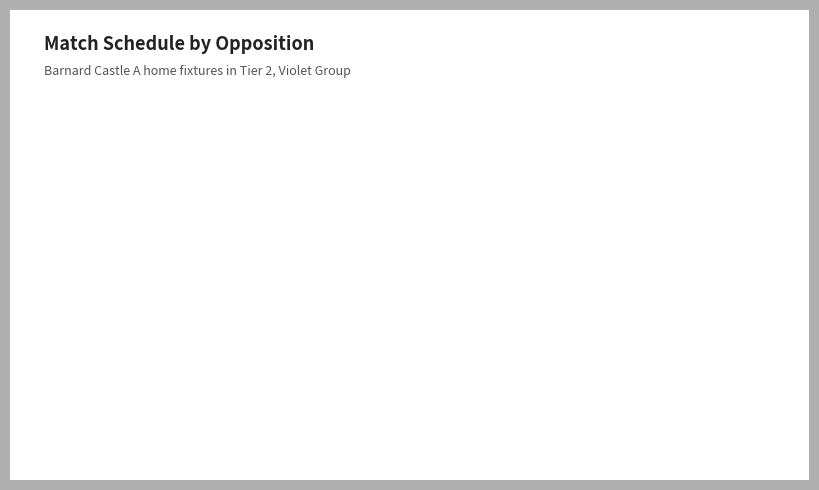

Which slice is the largest?

Yarm B